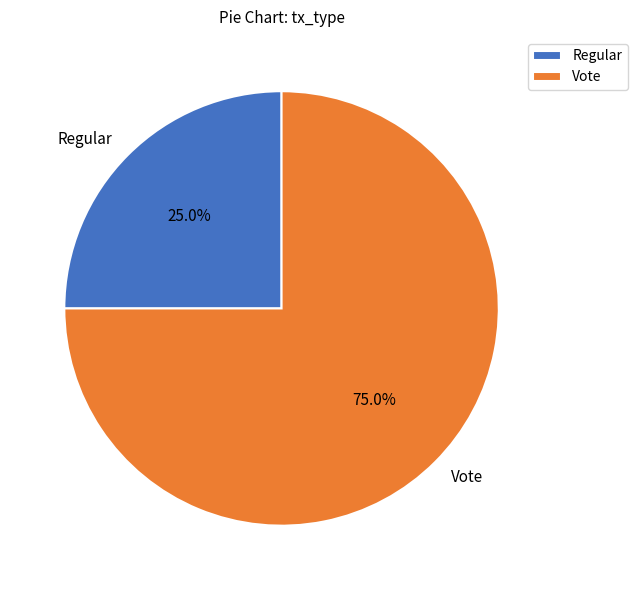

How many segments does this pie chart have?

2